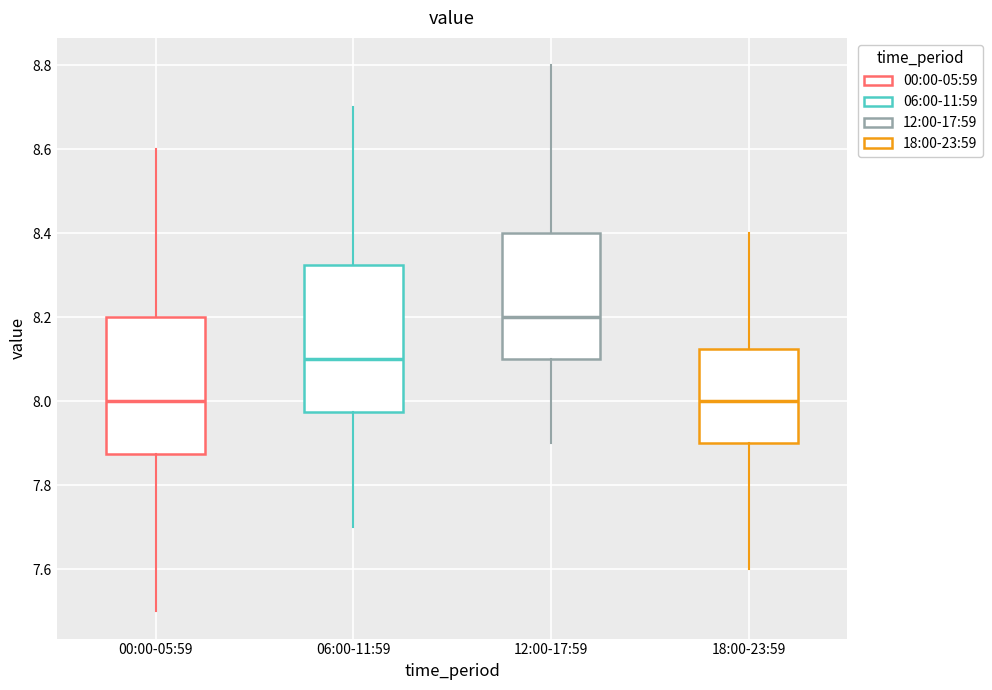

Reading left to right, read every box against the y-axis: the position of its median line, the range the box covers, and the ends of its whiskers. The values are not printed on the chart, so give them approximately, as read against the axis.

00:00-05:59: median 8.00, box 7.88 to 8.20, whiskers 7.50 to 8.60
06:00-11:59: median 8.10, box 7.98 to 8.32, whiskers 7.70 to 8.70
12:00-17:59: median 8.20, box 8.10 to 8.40, whiskers 7.90 to 8.80
18:00-23:59: median 8.00, box 7.90 to 8.12, whiskers 7.60 to 8.40